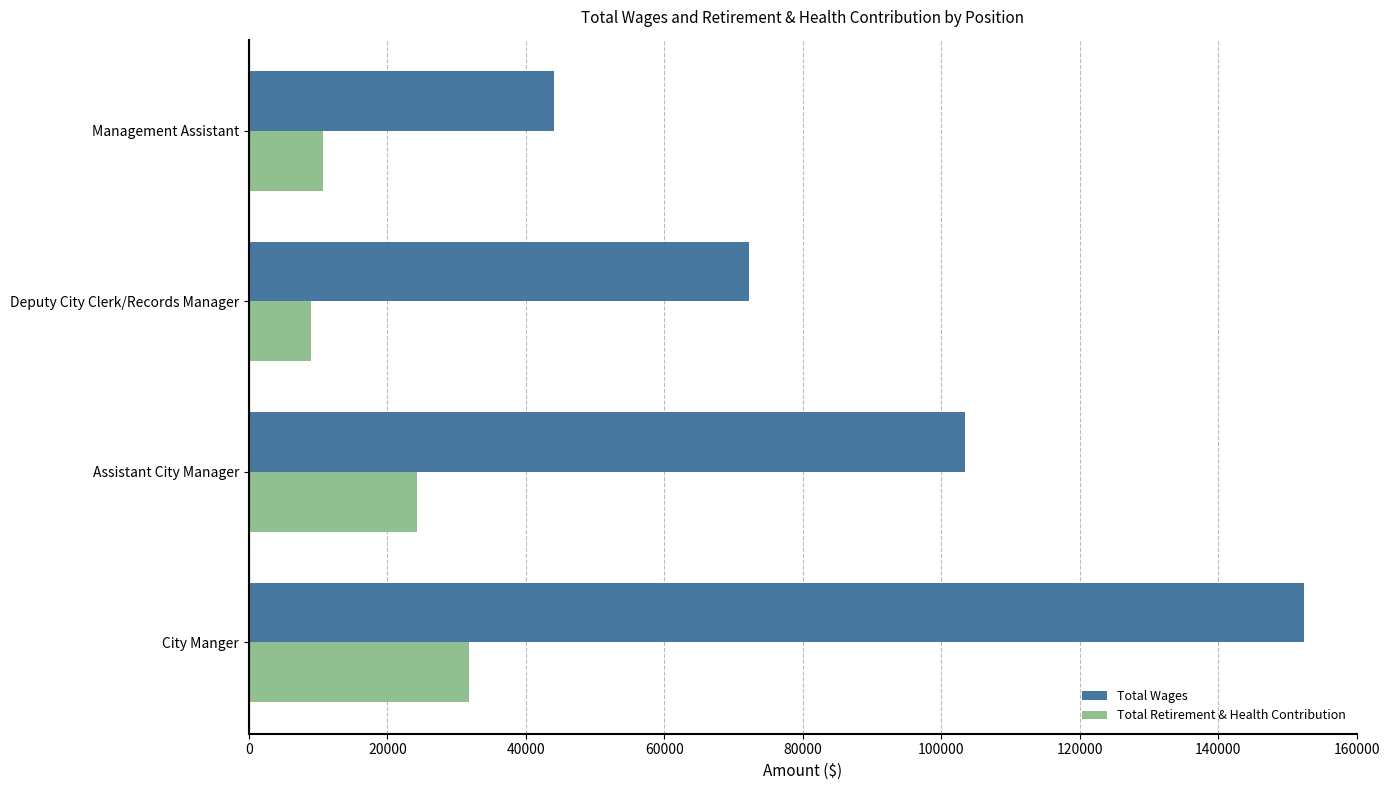

Rank the series by their average value, from highest to lowest.

Total Wages, Total Retirement & Health Contribution